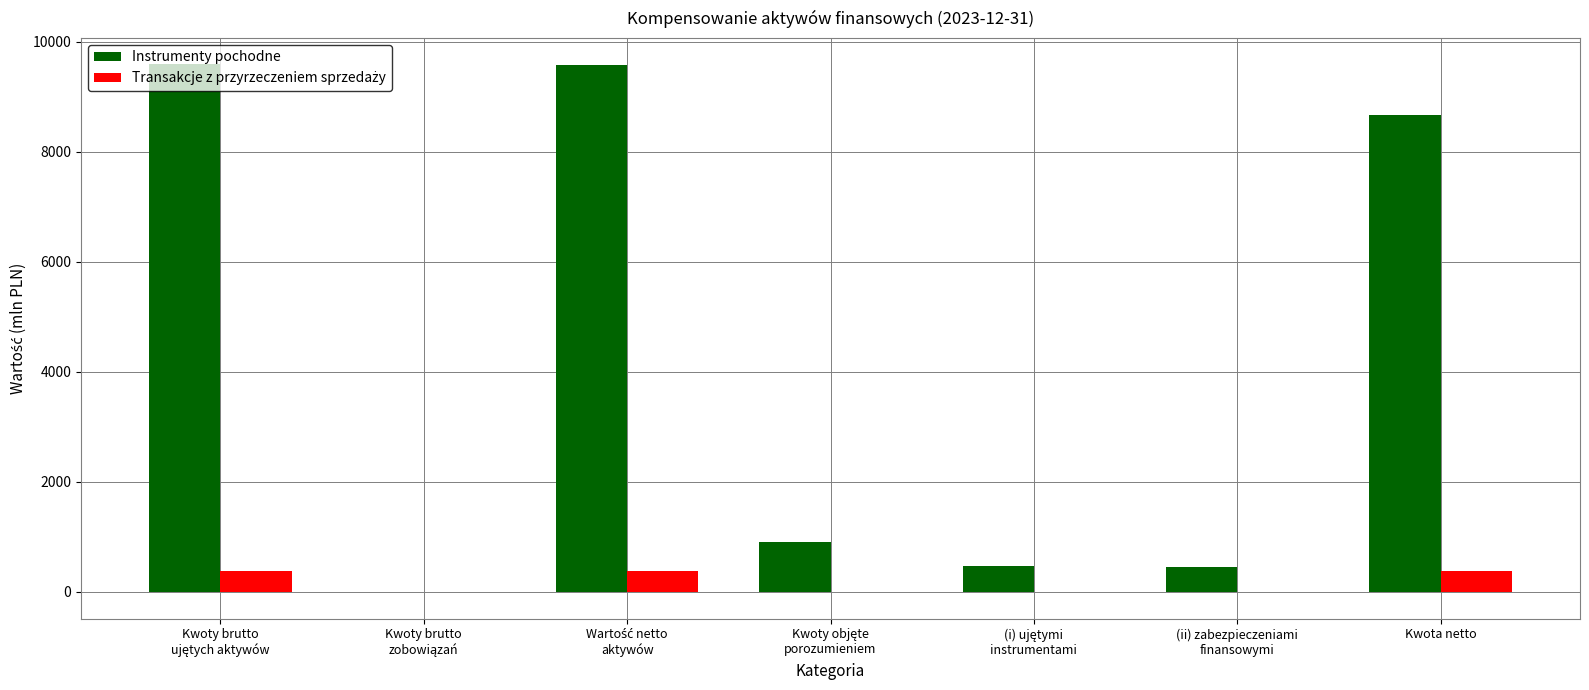

What is the sum of all Instrumenty pochodne values?

29651